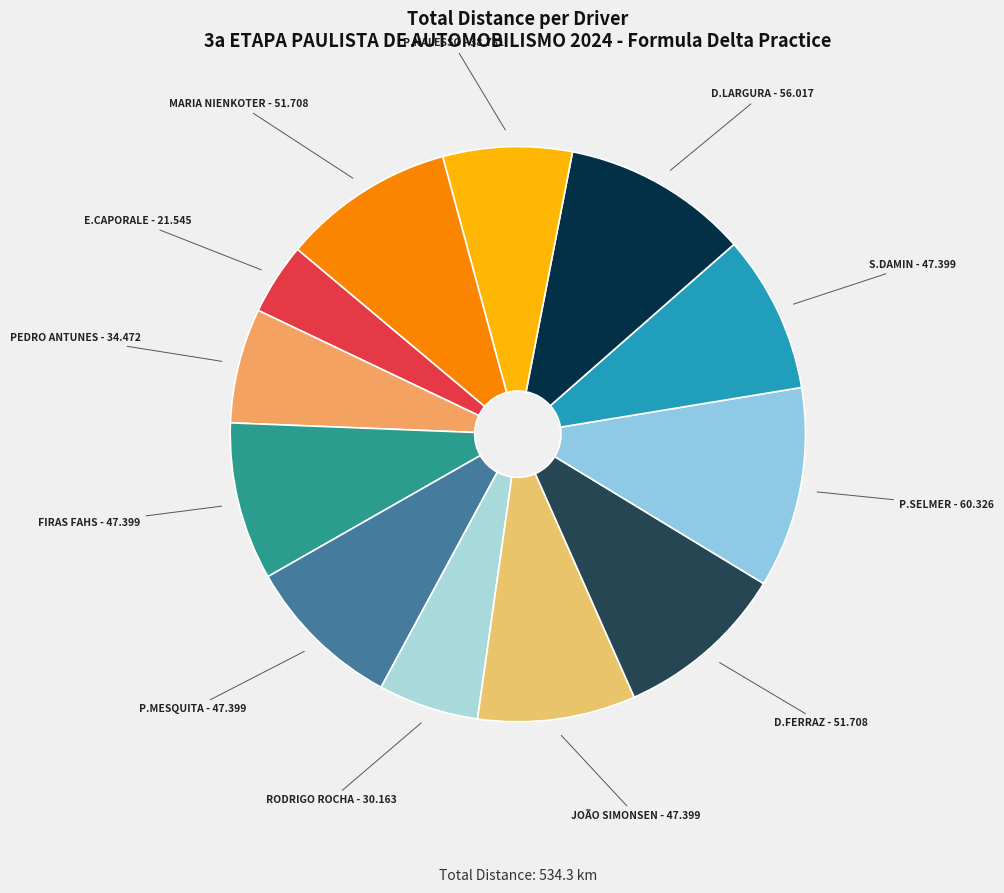

How many slices are in this pie chart?

12